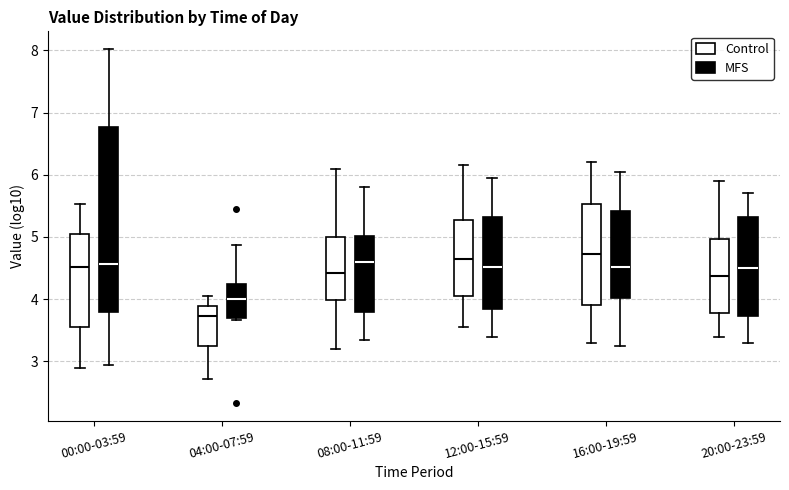

Reading left to right, transcribe this box plot: for each box, give where its median line is, the range the box spans, and where its two whiskers end, as read against the y-axis. The values are not printed on the chart, so give them approximately, as read against the axis.

00:00-03:59 (Control): median 4.5, box 3.6 to 5.0, whiskers 2.9 to 5.5
00:00-03:59 (MFS): median 4.6, box 3.8 to 6.8, whiskers 3.0 to 8.0
04:00-07:59 (Control): median 3.7, box 3.2 to 3.9, whiskers 2.7 to 4.1
04:00-07:59 (MFS): median 4.0, box 3.7 to 4.2, whiskers 3.7 (just below the box's lower edge) to 4.9
08:00-11:59 (Control): median 4.4, box 4.0 to 5.0, whiskers 3.2 to 6.1
08:00-11:59 (MFS): median 4.6, box 3.8 to 5.0, whiskers 3.4 to 5.8
12:00-15:59 (Control): median 4.7, box 4.1 to 5.3, whiskers 3.6 to 6.2
12:00-15:59 (MFS): median 4.5, box 3.9 to 5.3, whiskers 3.4 to 6.0
16:00-19:59 (Control): median 4.7, box 3.9 to 5.5, whiskers 3.3 to 6.2
16:00-19:59 (MFS): median 4.5, box 4.0 to 5.4, whiskers 3.3 to 6.1
20:00-23:59 (Control): median 4.4, box 3.8 to 5.0, whiskers 3.4 to 5.9
20:00-23:59 (MFS): median 4.5, box 3.7 to 5.3, whiskers 3.3 to 5.7